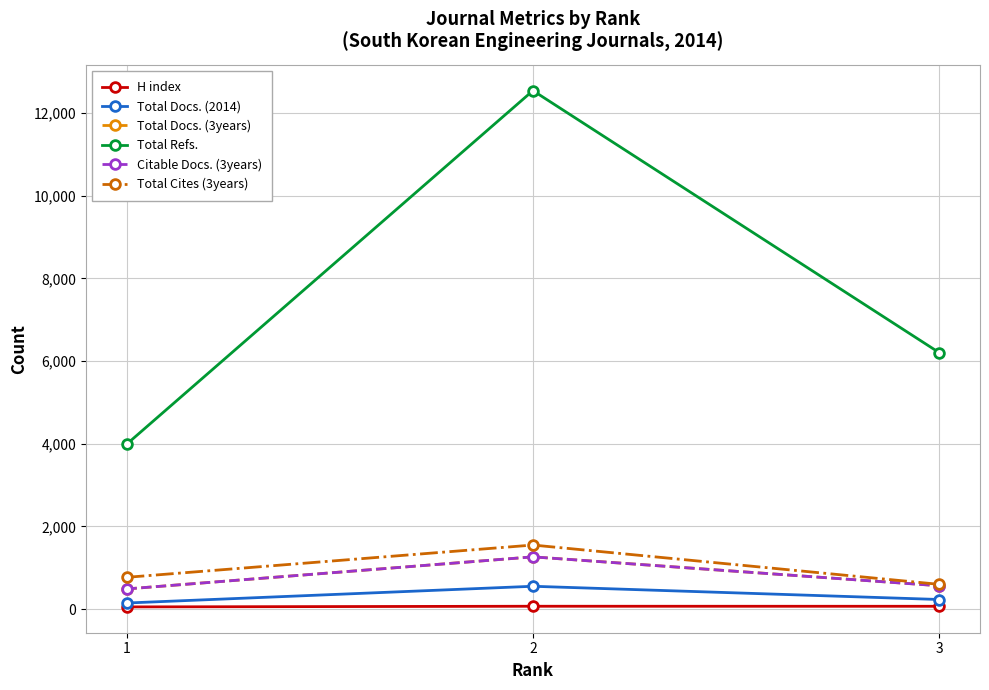

The H index series shows 56 at 1. True or false?

True